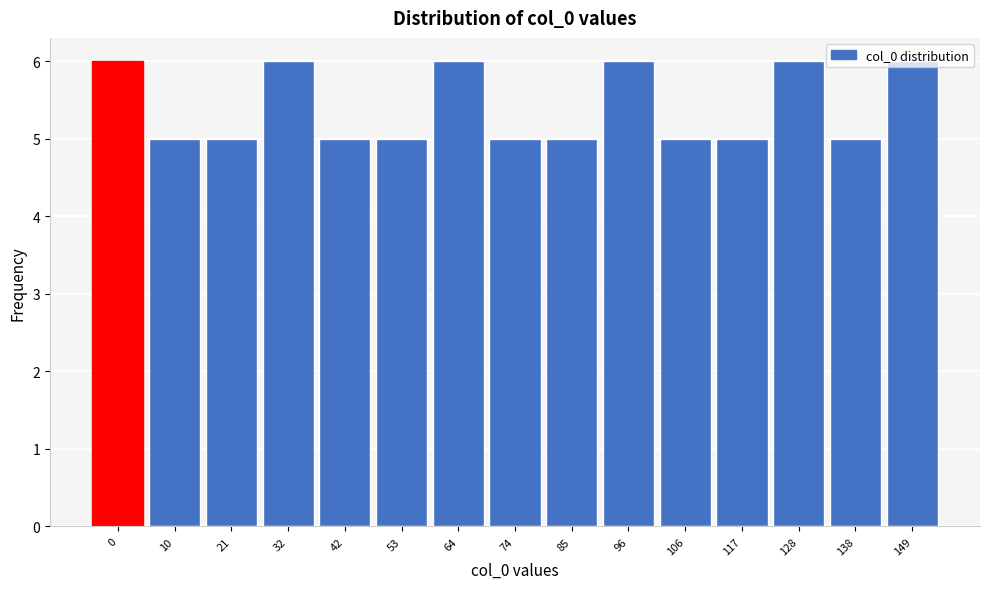

The value at 85 is 5. True or false?

True